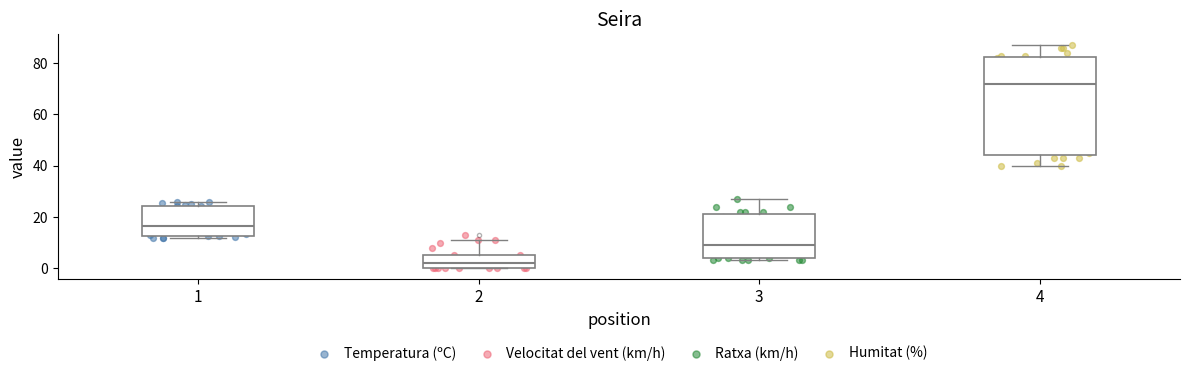

Which box has the highest median line?

4